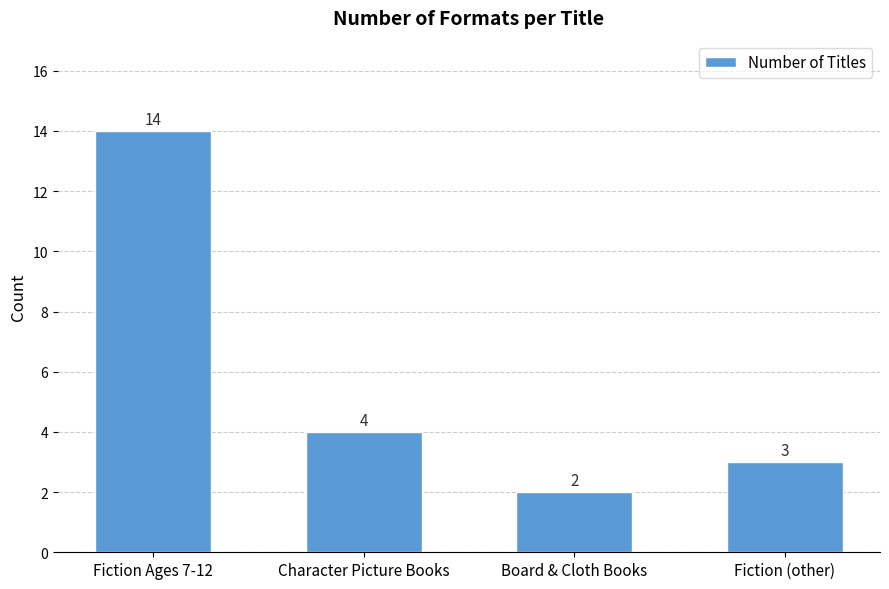

Which label corresponds to the largest value in the chart?

Fiction Ages 7-12